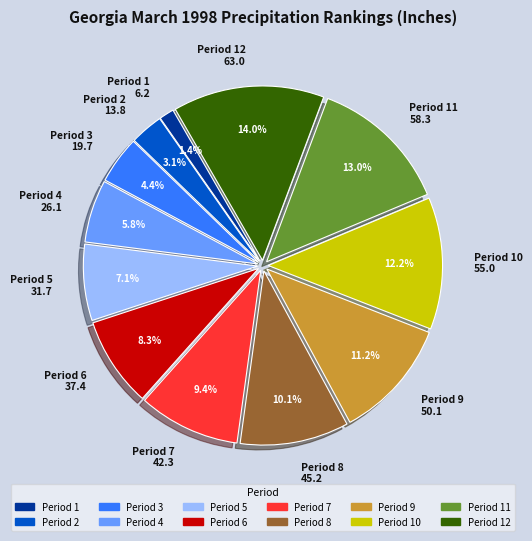

Does Period 4 26.1 represent more than half of the total?

No